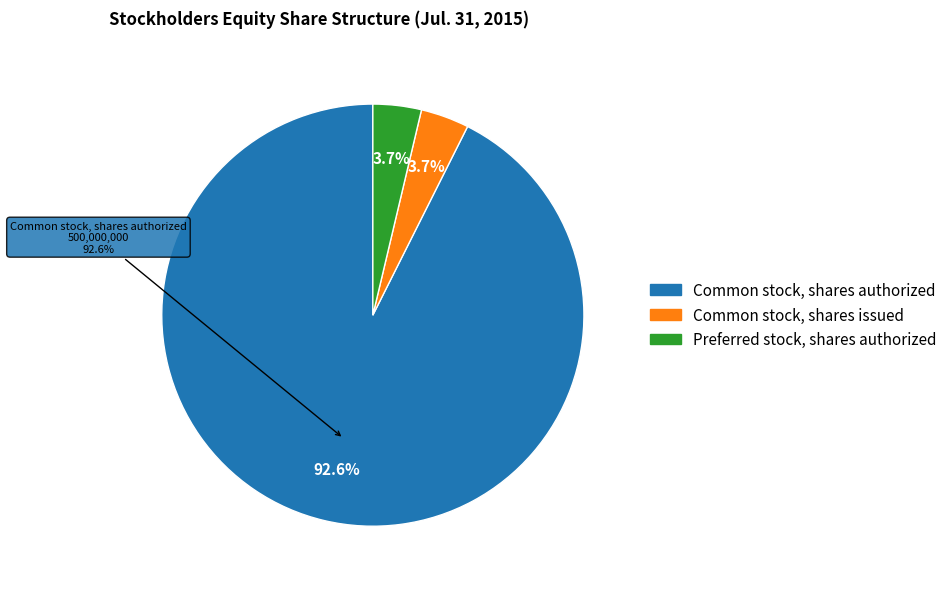

To the nearest percent, what is the average slice percentage?

33%